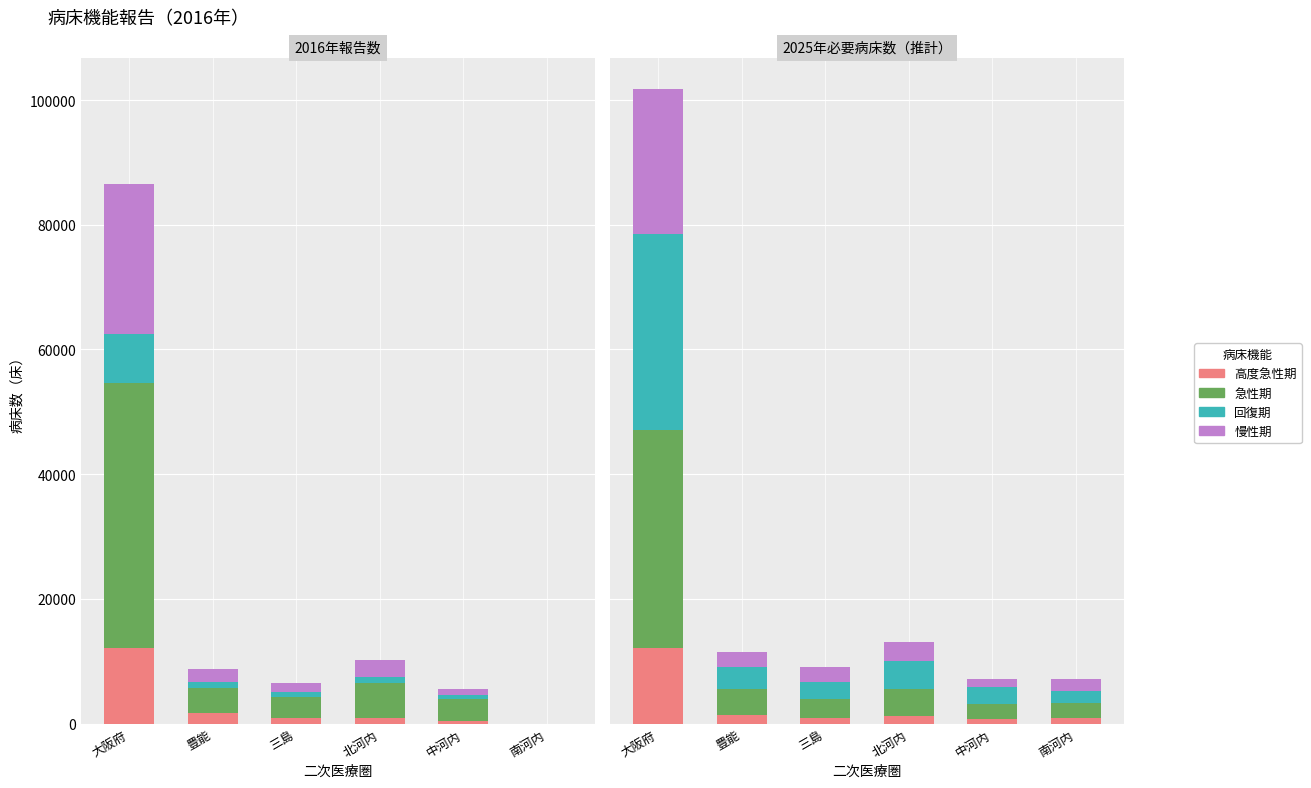

At which label is 高度急性期 closest to 6353?

豊能